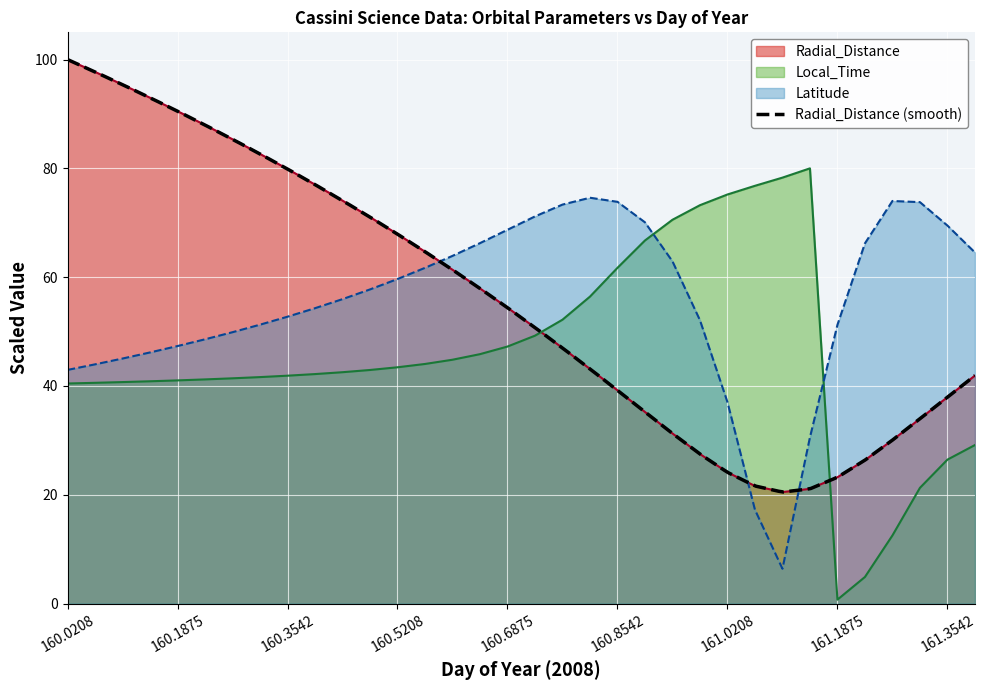

What position from the right is 160.2708?

28